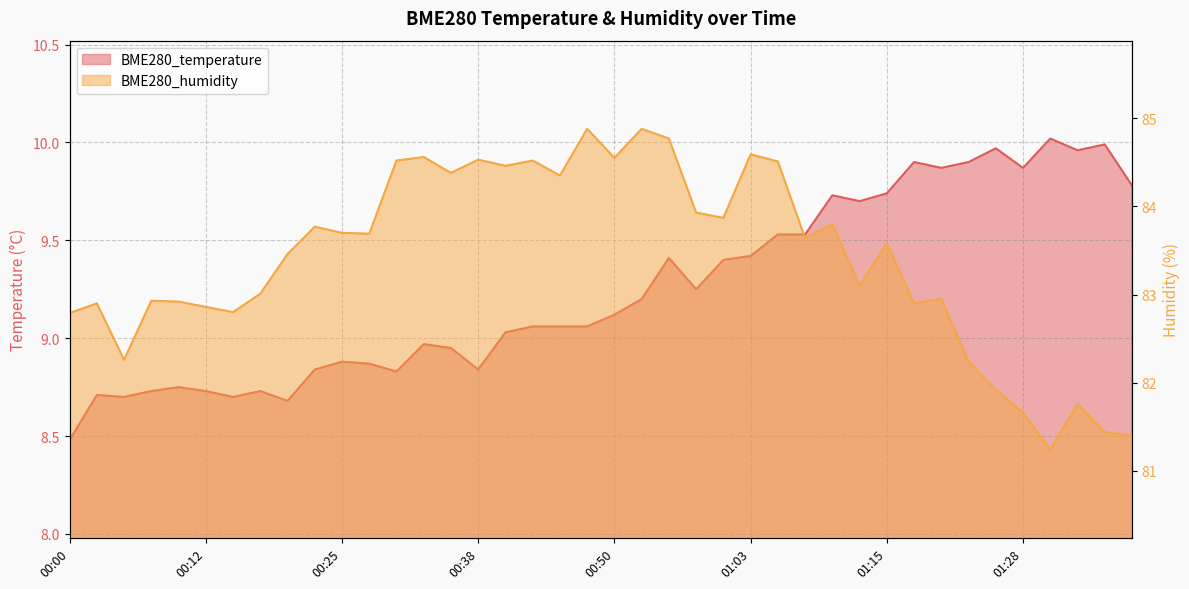

How many series are shown in this chart?

2